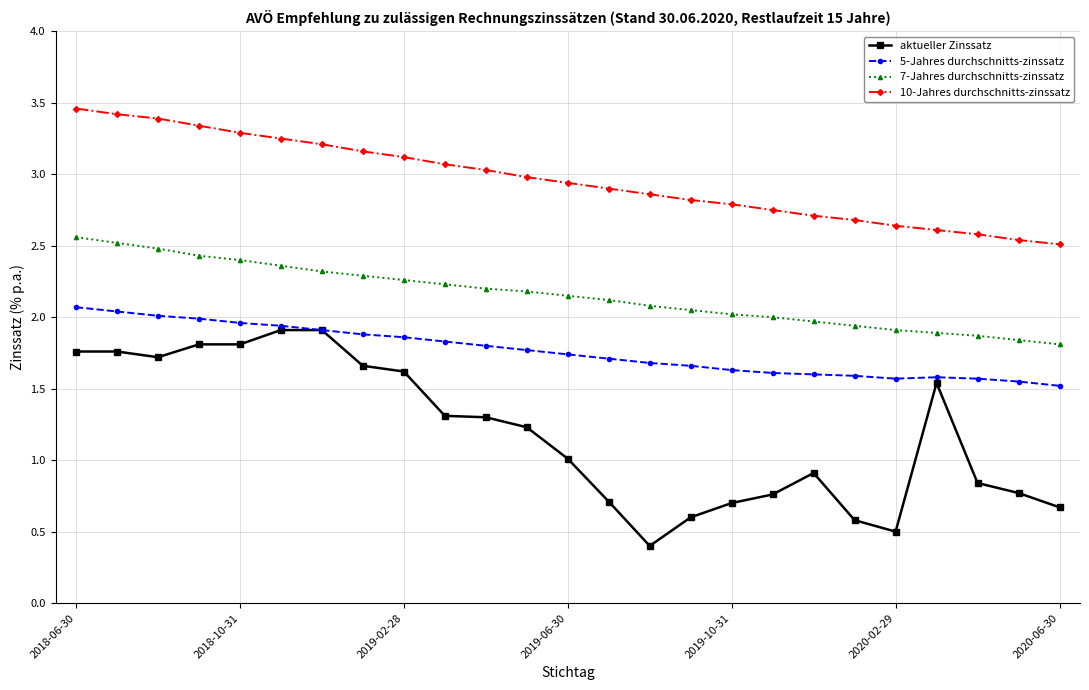

List the series in order of their overall mean, highest first.

10-Jahres durchschnitts-zinssatz, 7-Jahres durchschnitts-zinssatz, 5-Jahres durchschnitts-zinssatz, aktueller Zinssatz